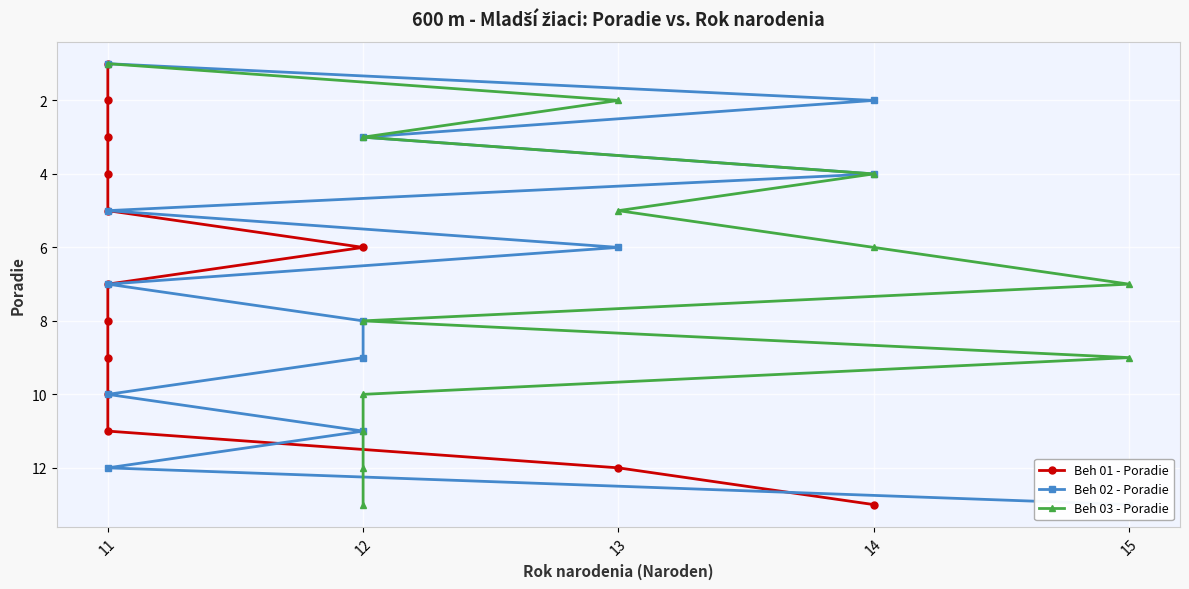

At how many categories does at least one series exceed 5?

8